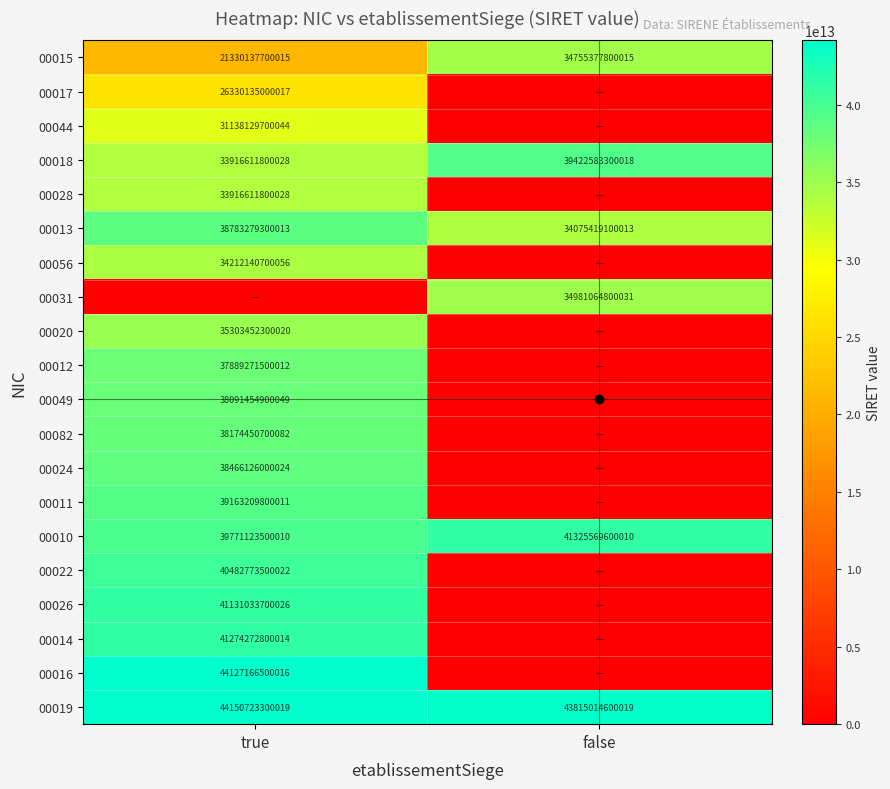

Is it true that 00018 equals 33916611800028 at true?

True